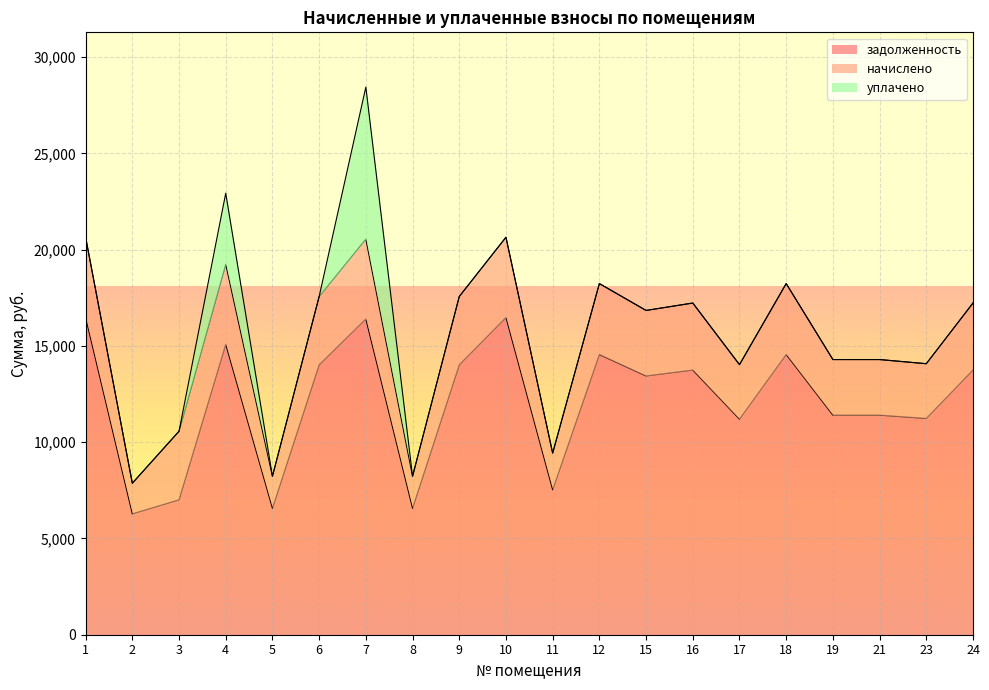

At which category does начислено reach its first local peak?

4